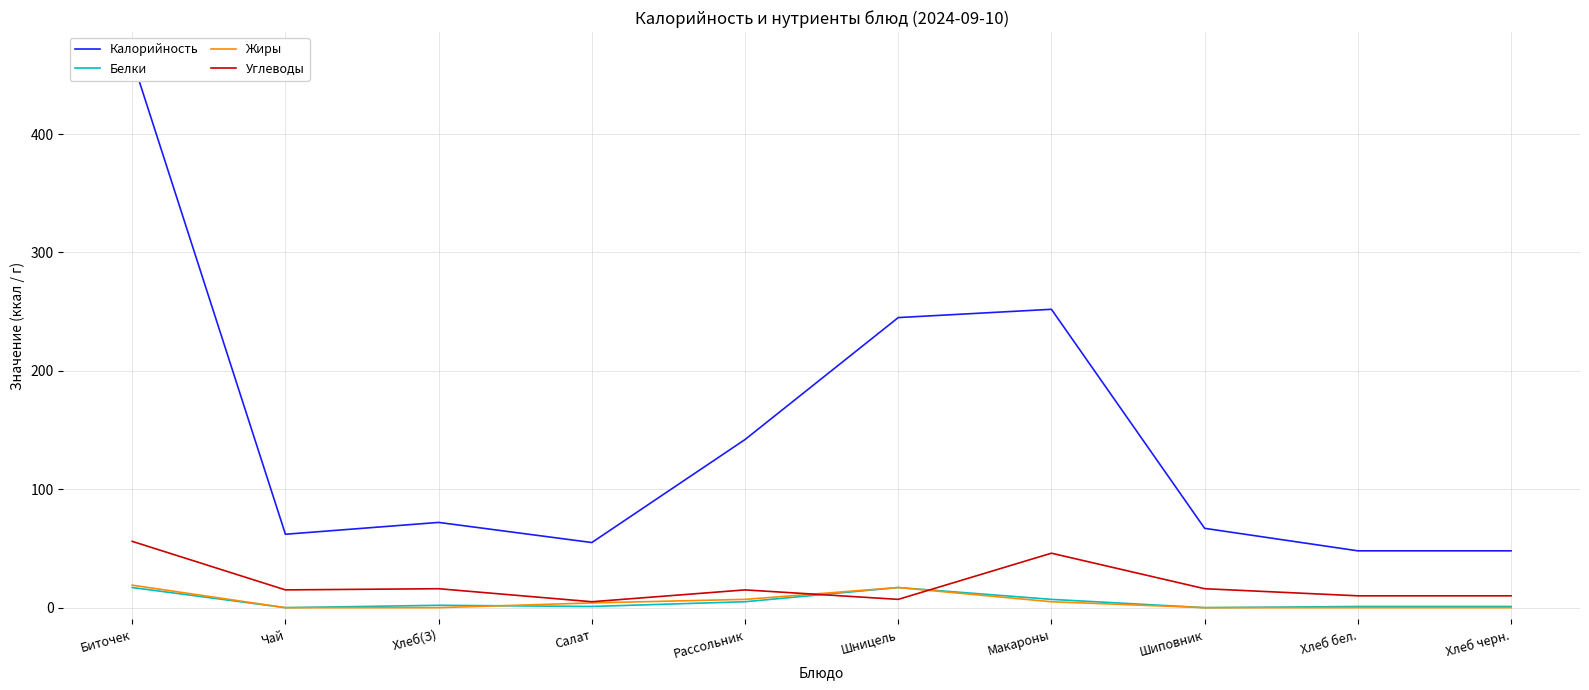

Reading left to right, what are all the values shown in this chart?

Калорийность: 463	62	72	55	142	245	252	67	48	48
Белки: 17	0	2	1	5	17	7	0	1	1
Жиры: 19	0	0	4	7	17	5	0	0	0
Углеводы: 56	15	16	5	15	7	46	16	10	10